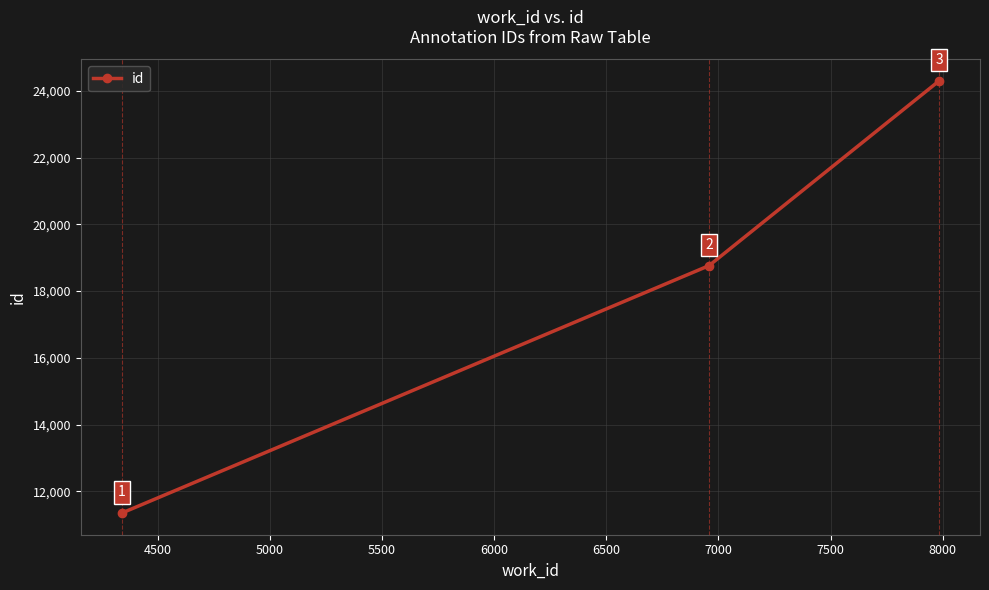

Count the values in the range 11346 to 24299.

3